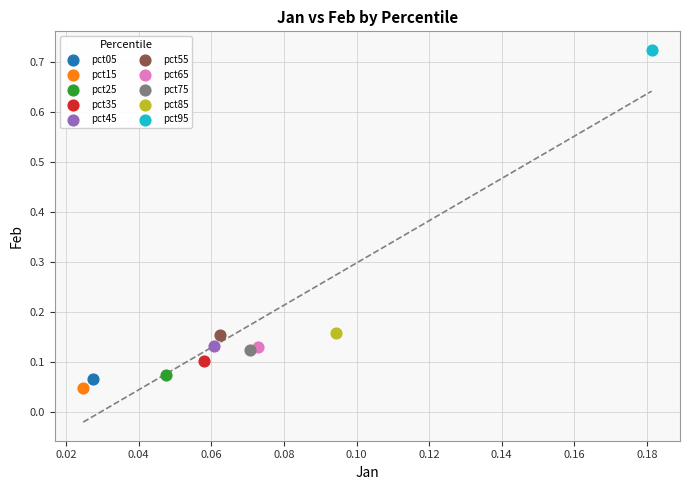

Which series contains the highest Y value?

pct95